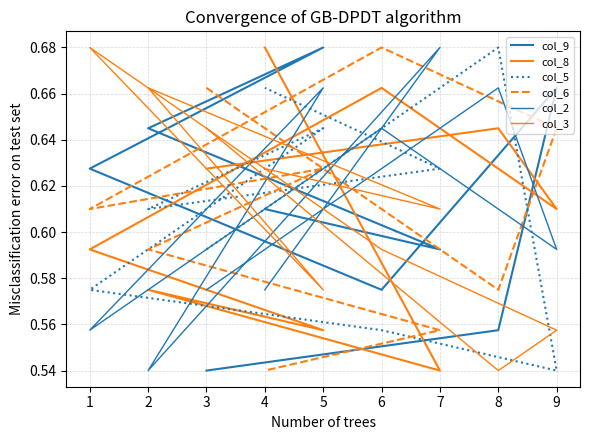

Between 1 and 9, which is larger?

9